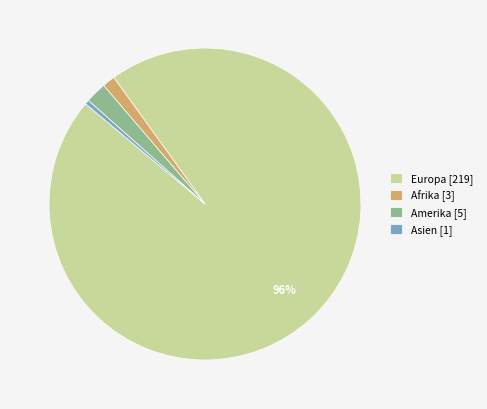

To the nearest percent, what is the difference between the Amerika [5] and Afrika [3] slice percentages?

1%